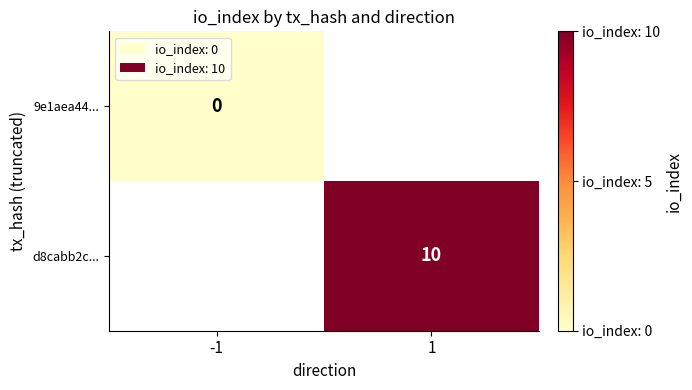

Is it true that d8cabb2c... equals 18 at 1?

False